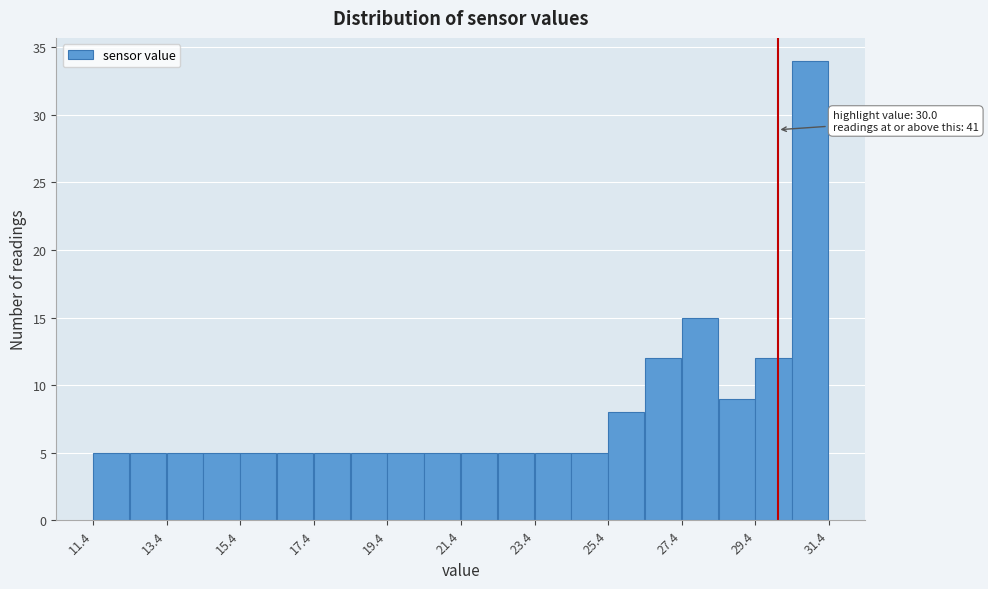

Which range on the x-axis has the tallest bar?

30.4 to 31.4